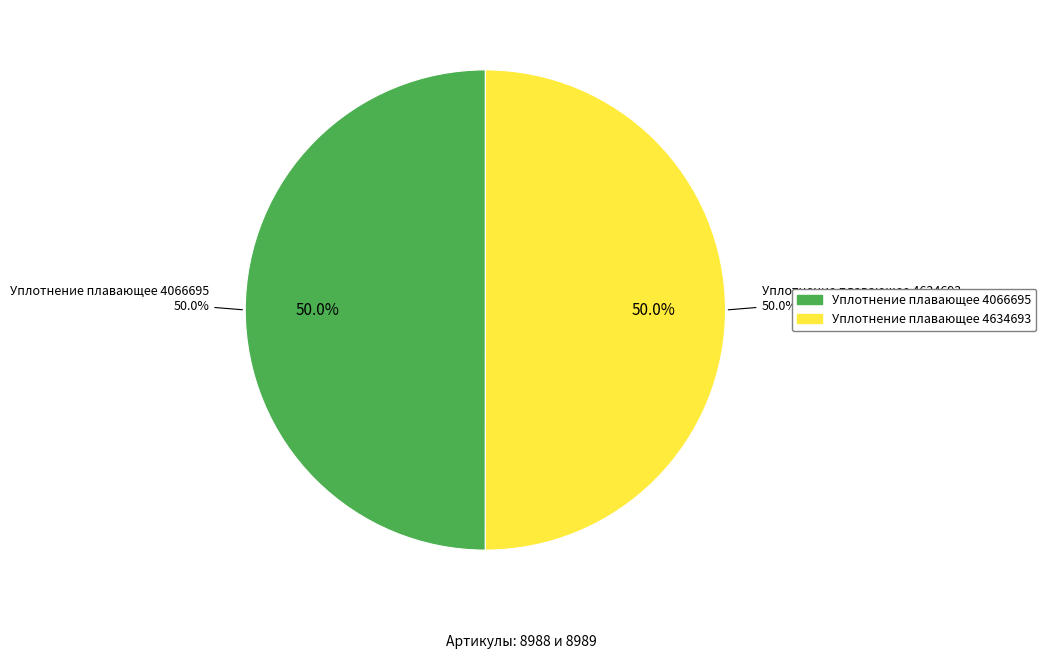

Combined, do Уплотнение плавающее 4066695 and Уплотнение плавающее 4634693 account for over 50%?

Yes